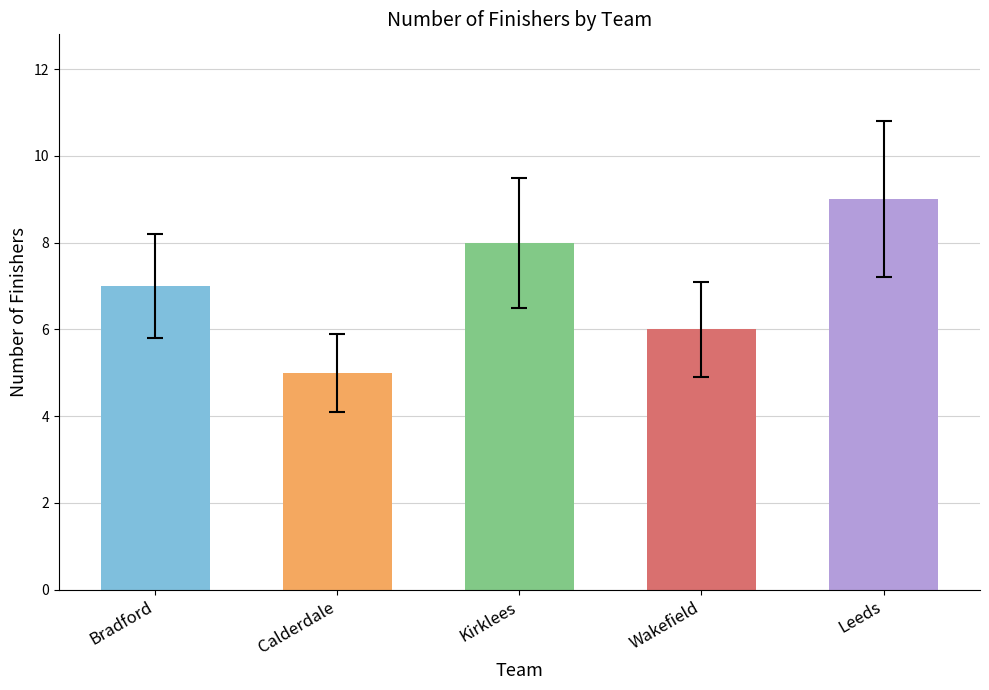

What is the change in value from Calderdale to Kirklees?

+3